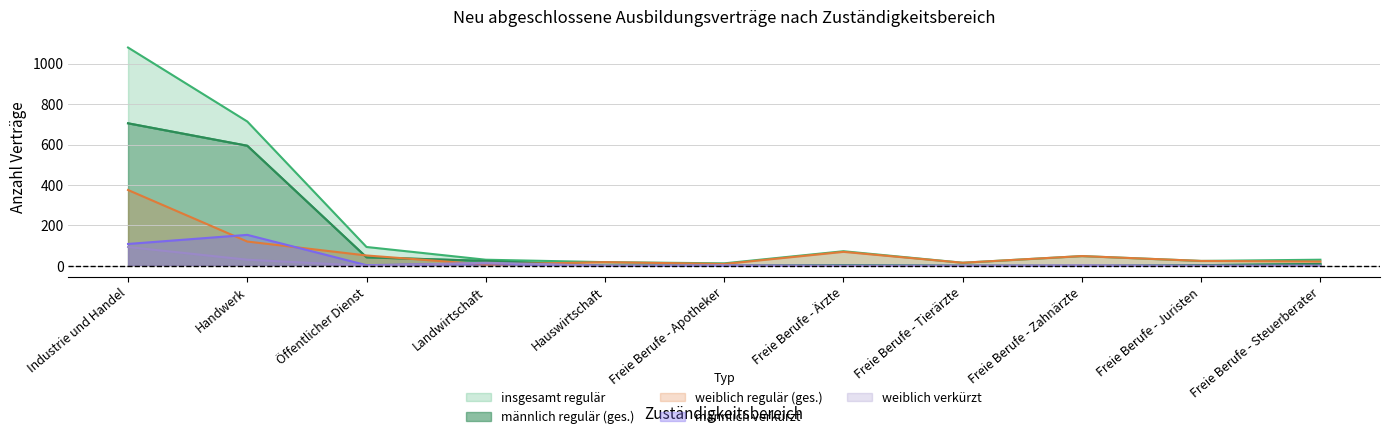

Between Industrie und Handel and Freie Berufe - Juristen, which series saw the biggest shift?

insgesamt regulär